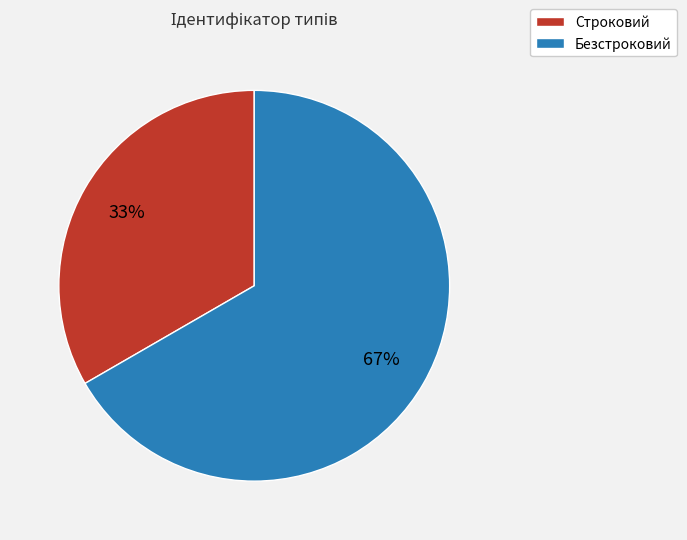

Is the sum of Безстроковий and Строковий greater than half?

Yes